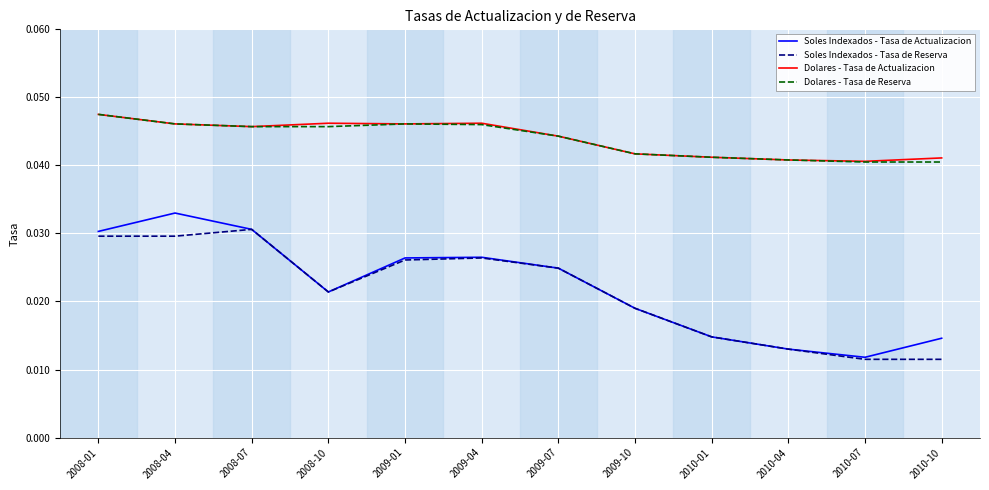

At which label does Soles Indexados - Tasa de Actualizacion reach its peak?

2008-04